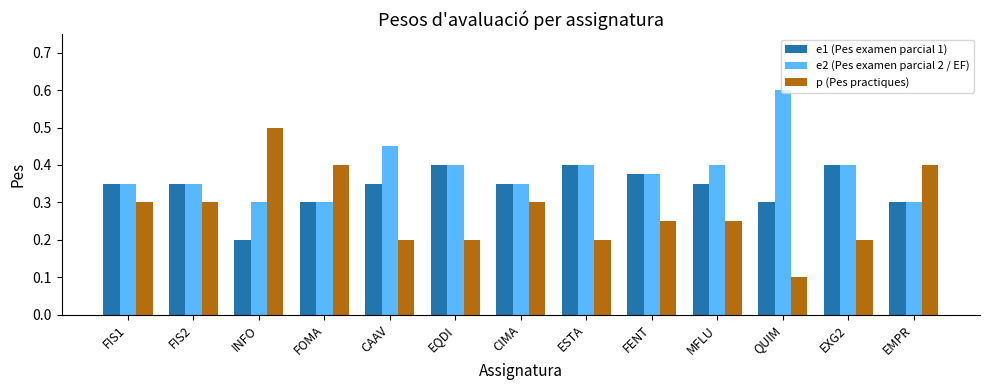

List the series in order of their peak value, lowest first.

e1 (Pes examen parcial 1), p (Pes practiques), e2 (Pes examen parcial 2 / EF)